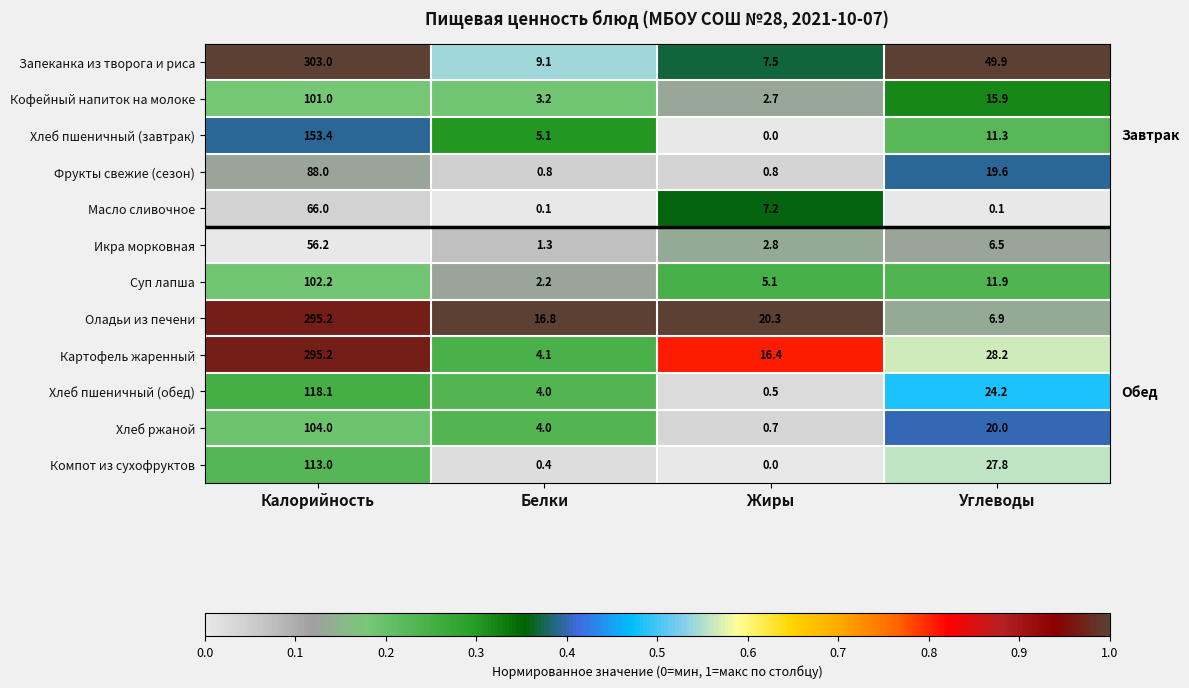

Which series changed the most between Белки and Жиры?

Картофель жаренный